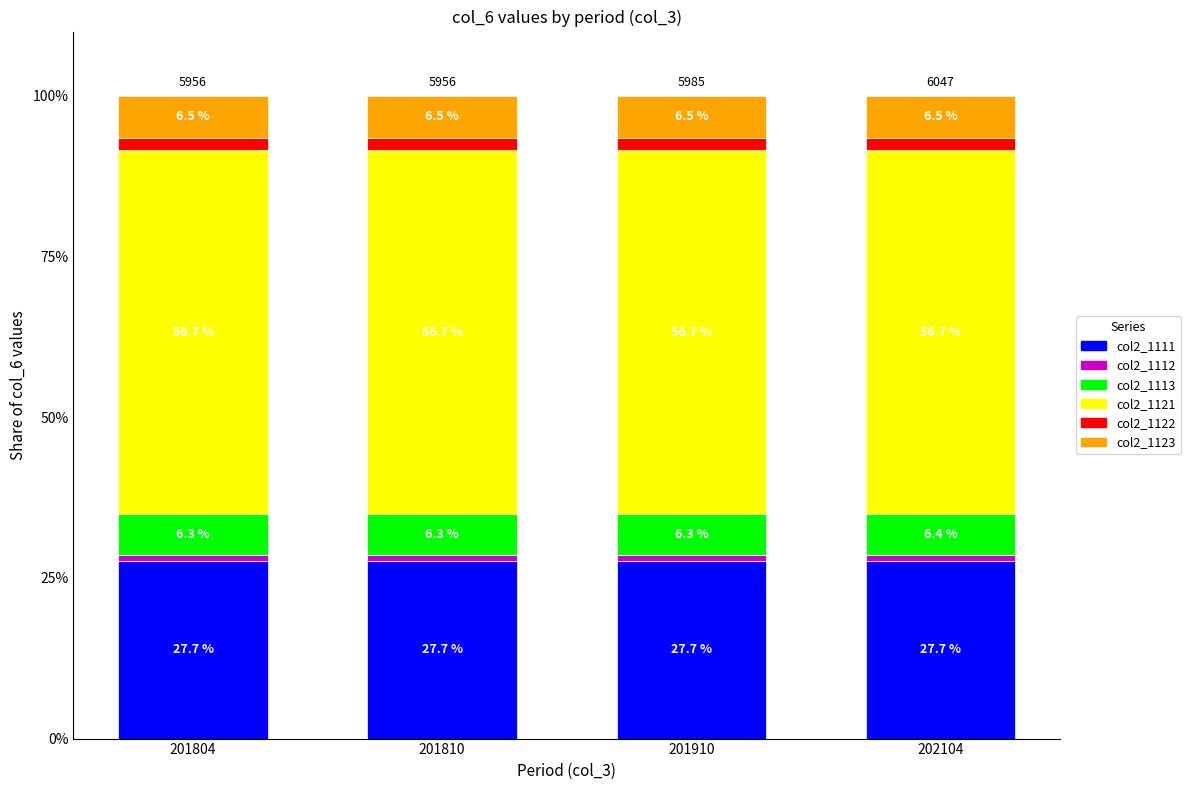

The col2_1111 series shows 41.4 at 201910. True or false?

False